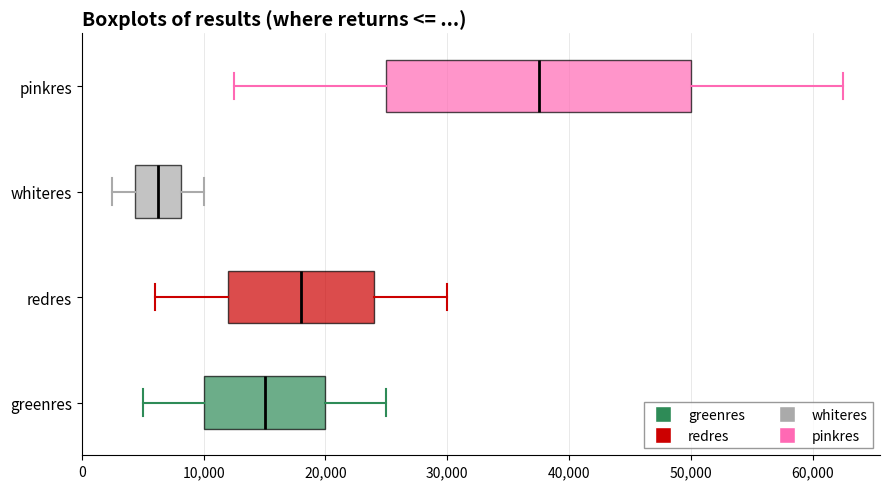

Reading bottom to top, transcribe this box plot: for each box, give where its median line is, the range the box spans, and where its two whiskers end, as read against the x-axis. The values are not printed on the chart, so give them approximately, as read against the axis.

greenres: median 15000, box 10000 to 20000, whiskers 5000 to 25000
redres: median 18000, box 12000 to 24000, whiskers 6000 to 30000
whiteres: median 6000, box 4000 to 8000, whiskers 3000 to 10000
pinkres: median 38000, box 25000 to 50000, whiskers 13000 to 63000